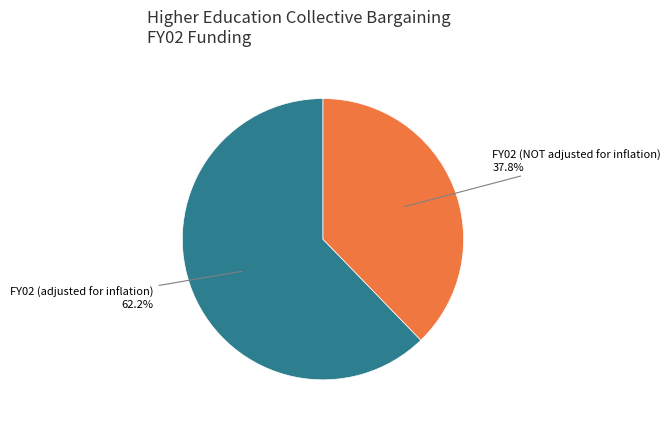

Count the number of slices in the pie.

2